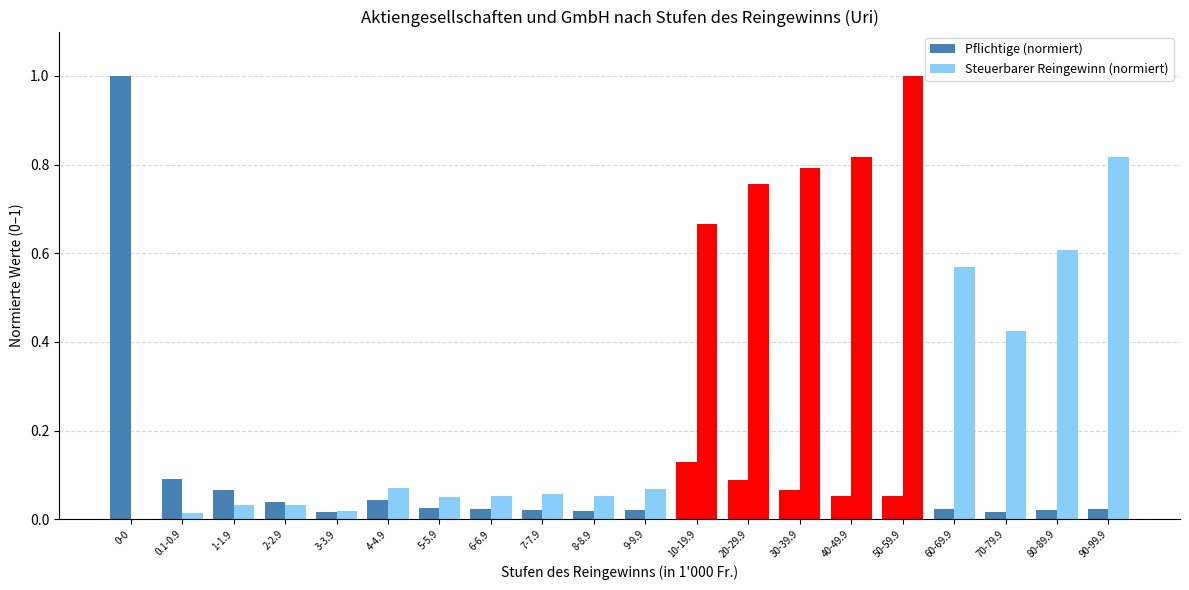

The Pflichtige (normiert) series shows 0.0 at 90-99.9. True or false?

True